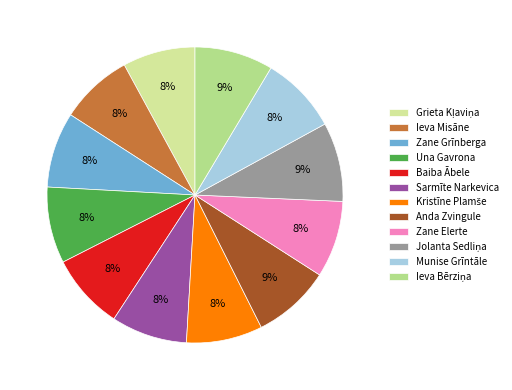

Is there a majority slice in this chart?

No